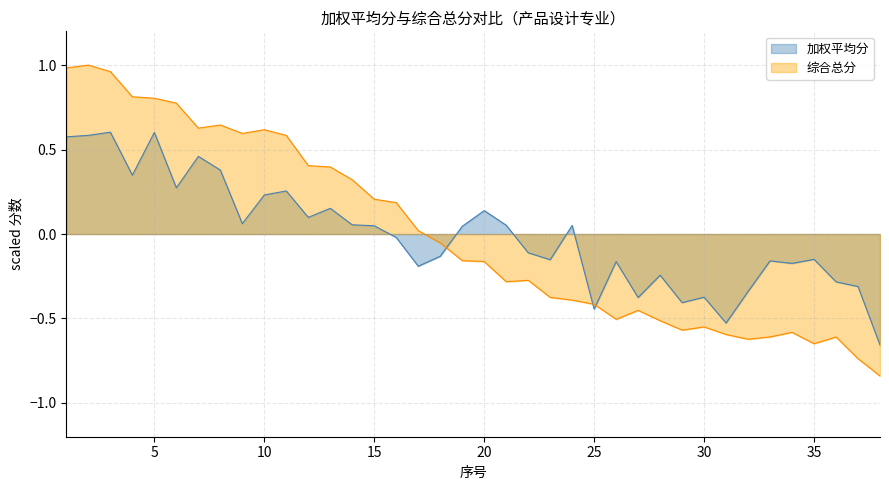

Which series changed the most between 6 and 18?

综合总分